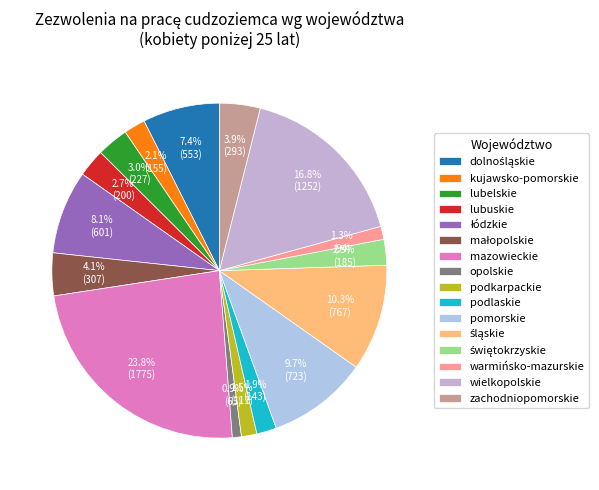

Is dolnośląskie the majority of the pie?

No